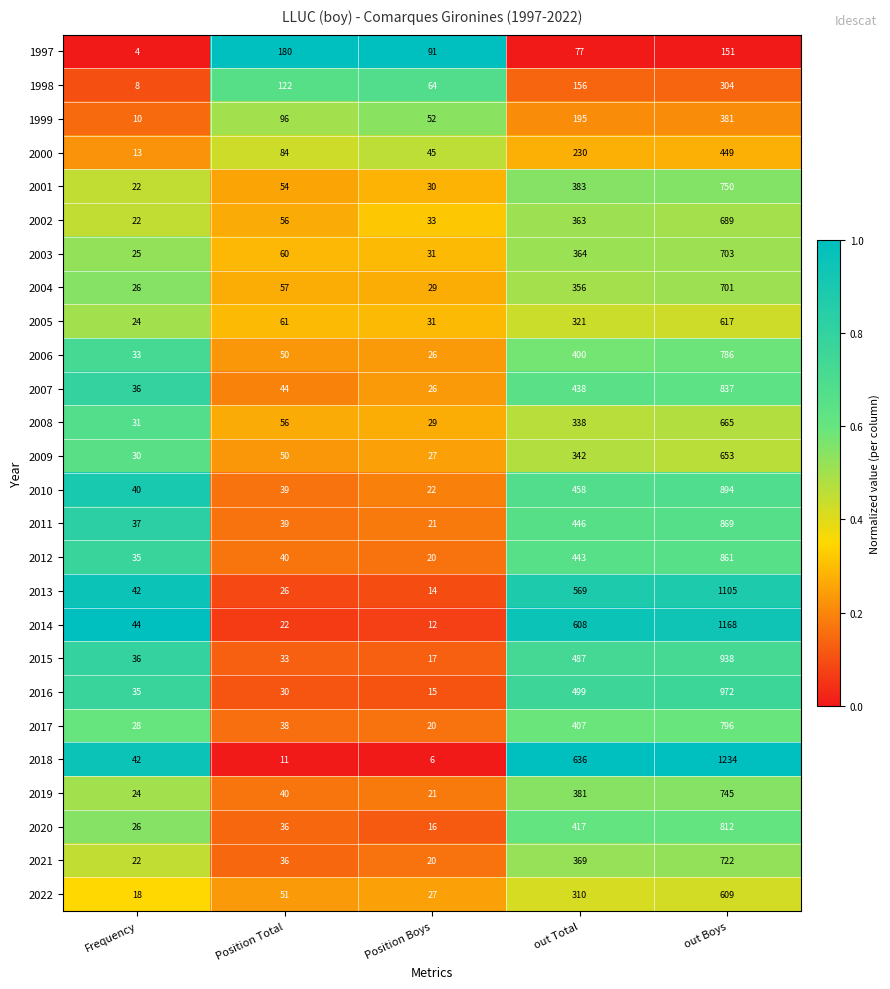

What is the difference between the second highest and minimum values in the 1999 series?

185